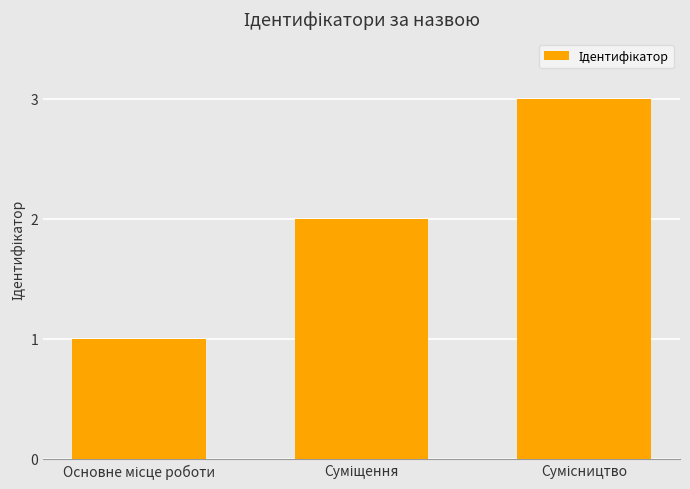

Reading left to right, list all the values displayed in this chart.

1	2	3